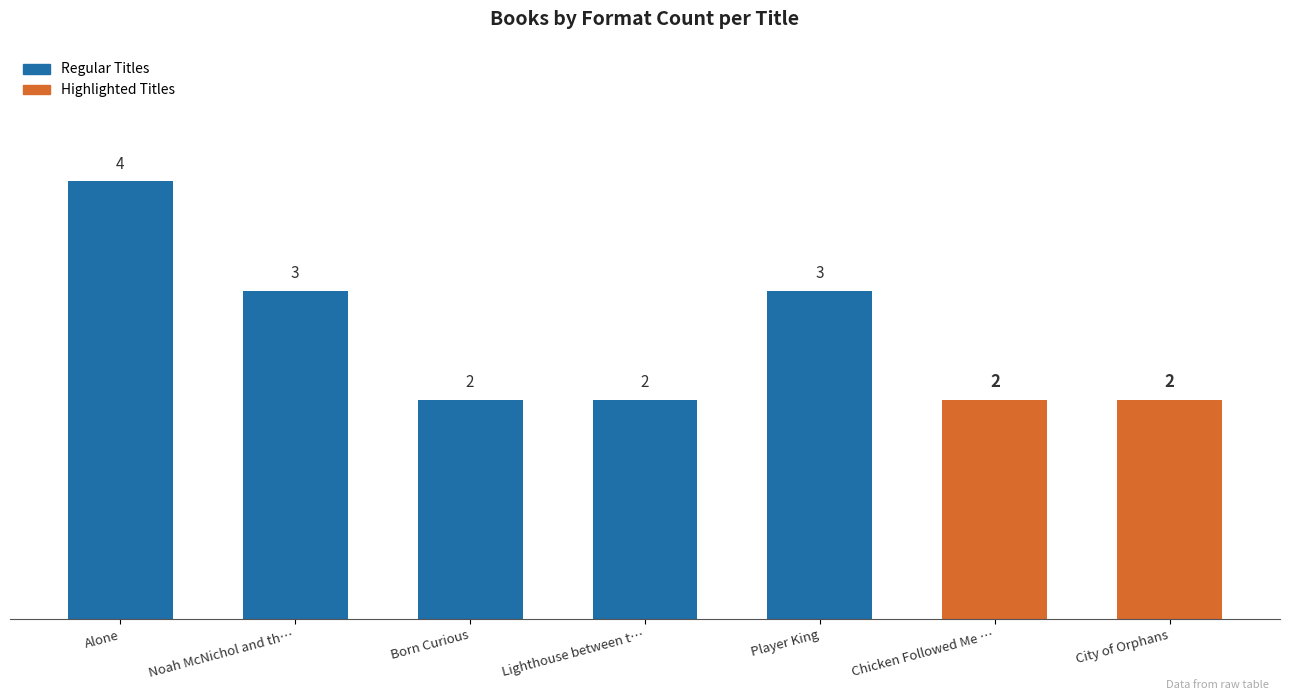

True or false: the data shows 2 at Born Curious.

True